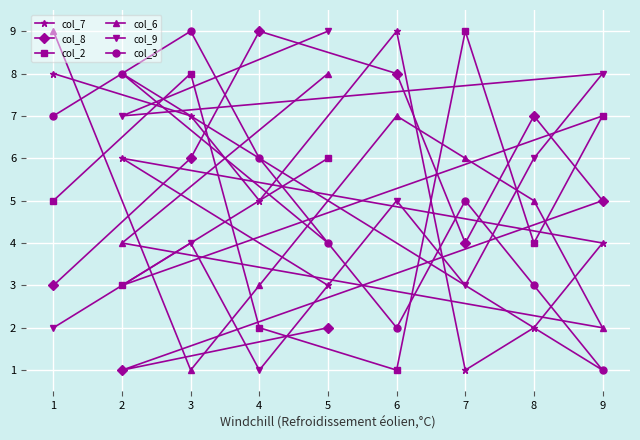

Rank the series by their maximum value, from highest to lowest.

col_7, col_8, col_2, col_6, col_9, col_3